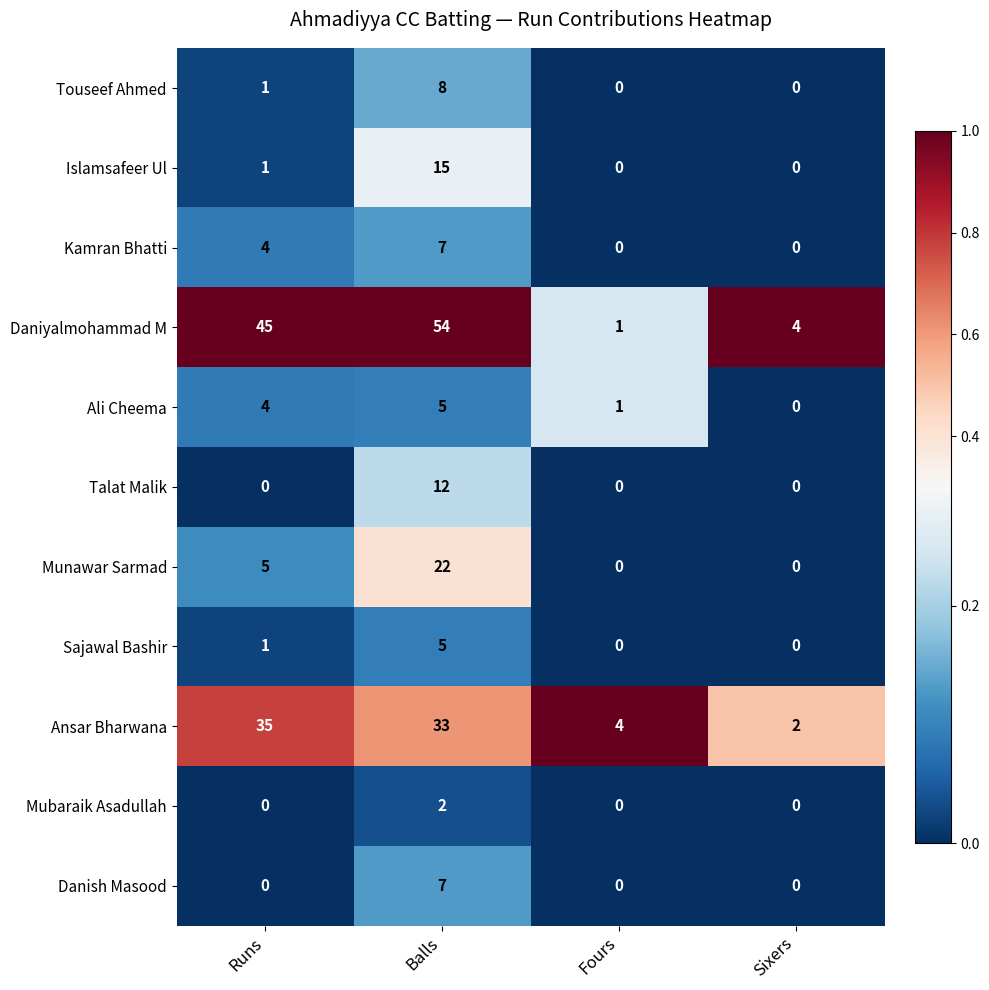

At how many categories does at least one series exceed 0?

4